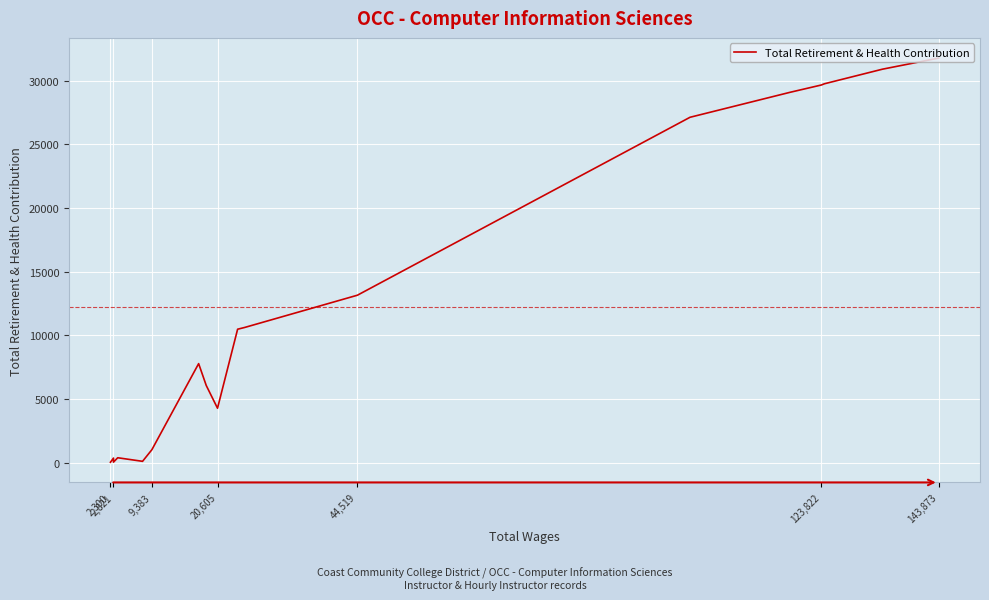

At which label does the data first exceed 7774?

143,873